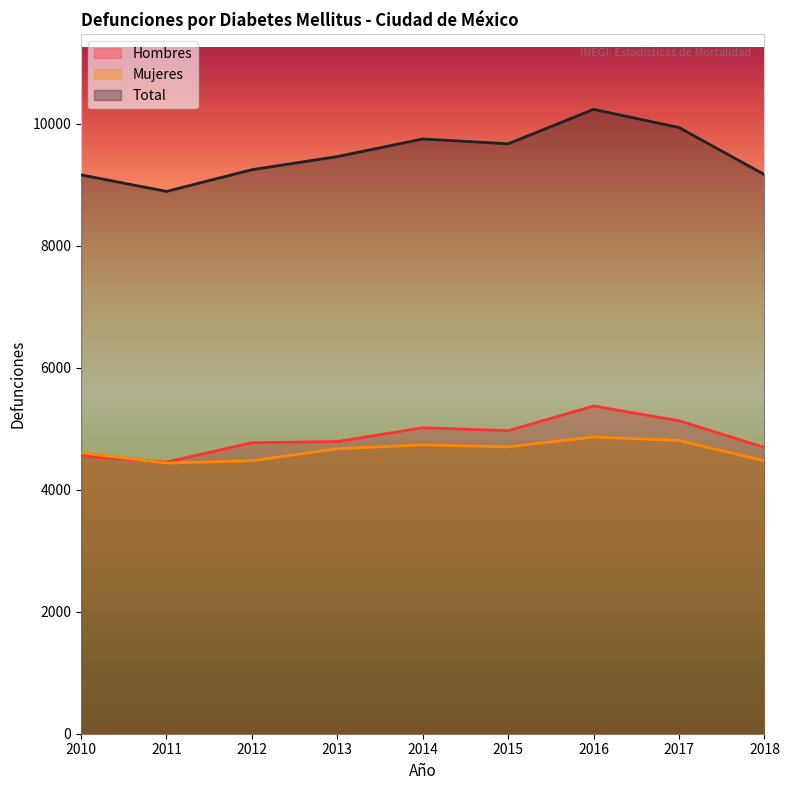

What are all the series names shown in the legend?

Hombres, Mujeres, Total